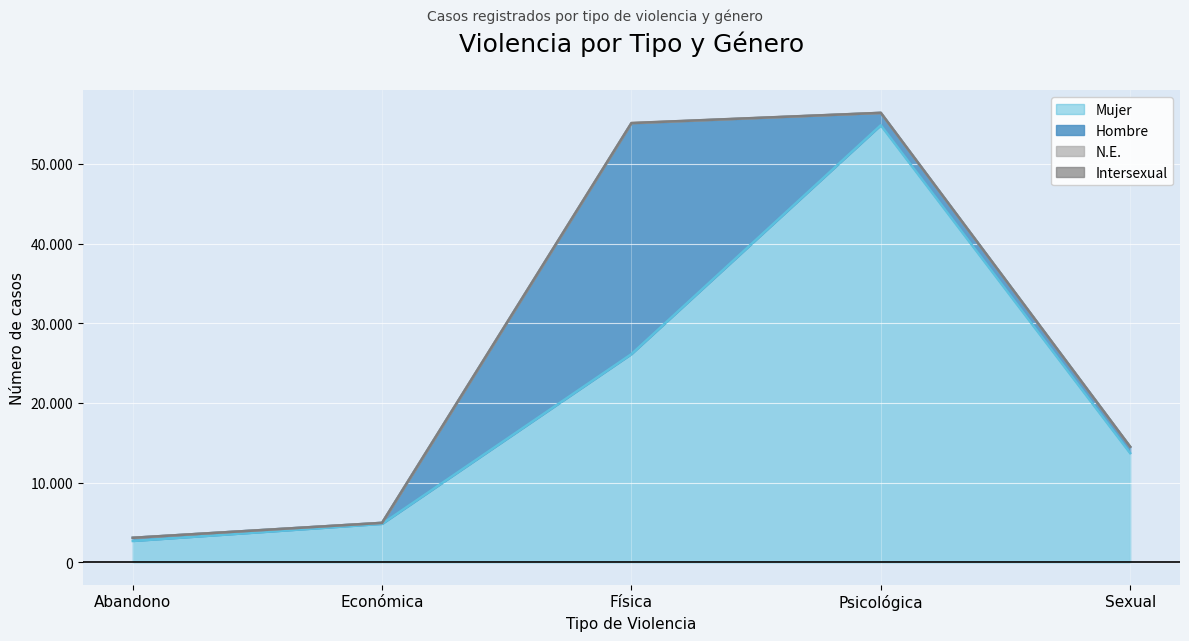

What is the value of the Intersexual point at the 3rd from the left?

2